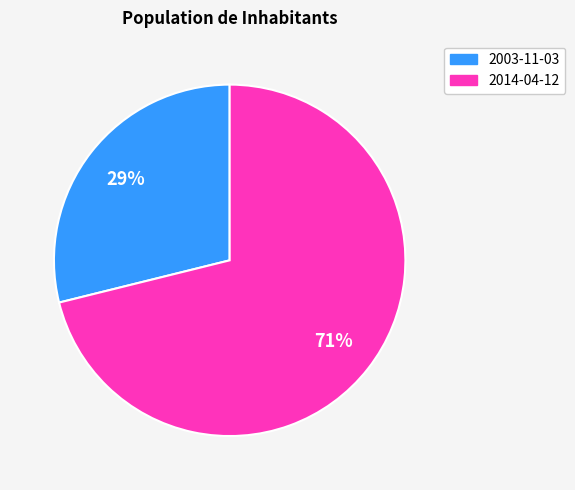

Rank the categories by value from highest to lowest.

2014-04-12, 2003-11-03